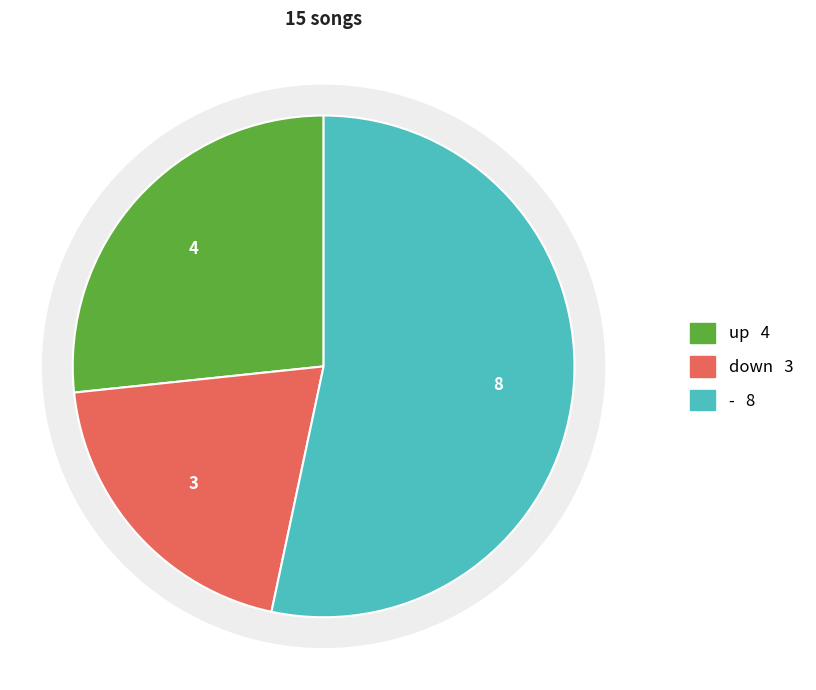

Count the number of slices in the pie.

3